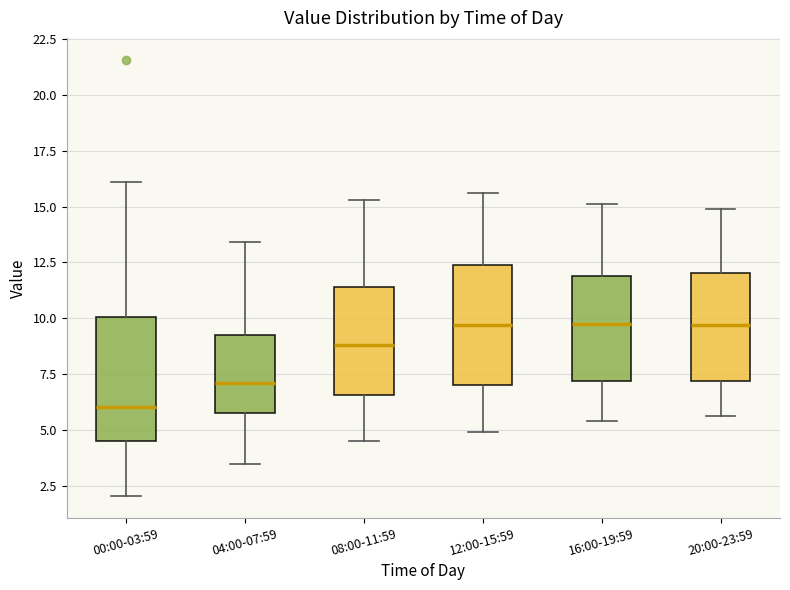

Reading left to right, read every box against the y-axis: the position of its median line, the range the box covers, and the ends of its whiskers. The values are not printed on the chart, so give them approximately, as read against the axis.

00:00-03:59: median 6.0, box 4.5 to 10.0, whiskers 2.0 to 16.0
04:00-07:59: median 7.0, box 6.0 to 9.0, whiskers 3.5 to 13.5
08:00-11:59: median 9.0, box 6.5 to 11.5, whiskers 4.5 to 15.5
12:00-15:59: median 9.5, box 7.0 to 12.5, whiskers 5.0 to 15.5
16:00-19:59: median 10.0, box 7.0 to 12.0, whiskers 5.5 to 15.0
20:00-23:59: median 9.5, box 7.0 to 12.0, whiskers 5.5 to 15.0